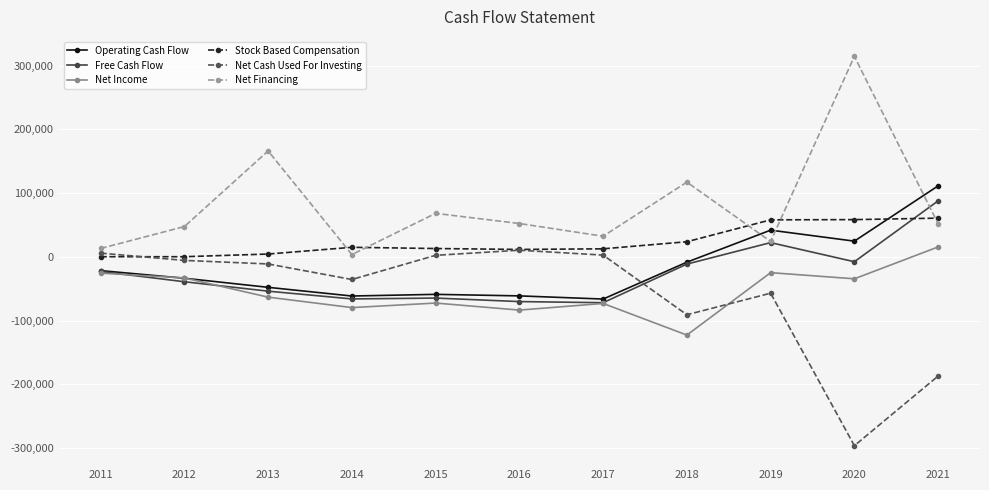

How many interior local valleys does the Net Income series have?

4